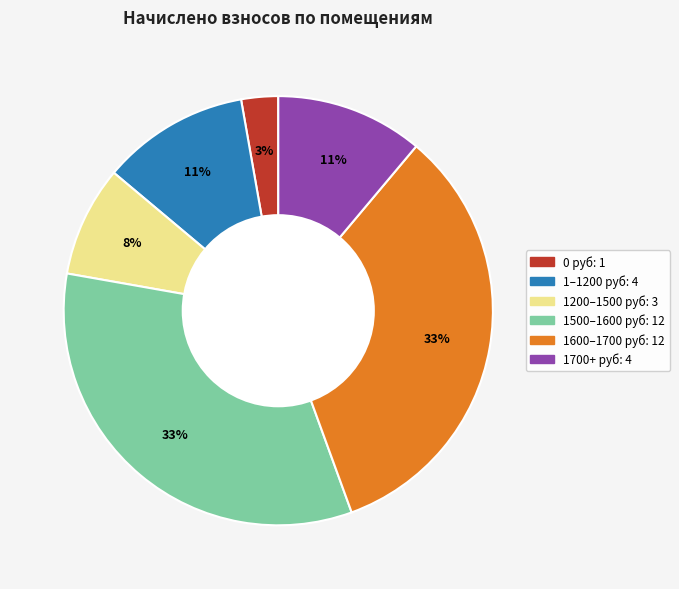

Is there any slice that represents more than half of the pie?

No